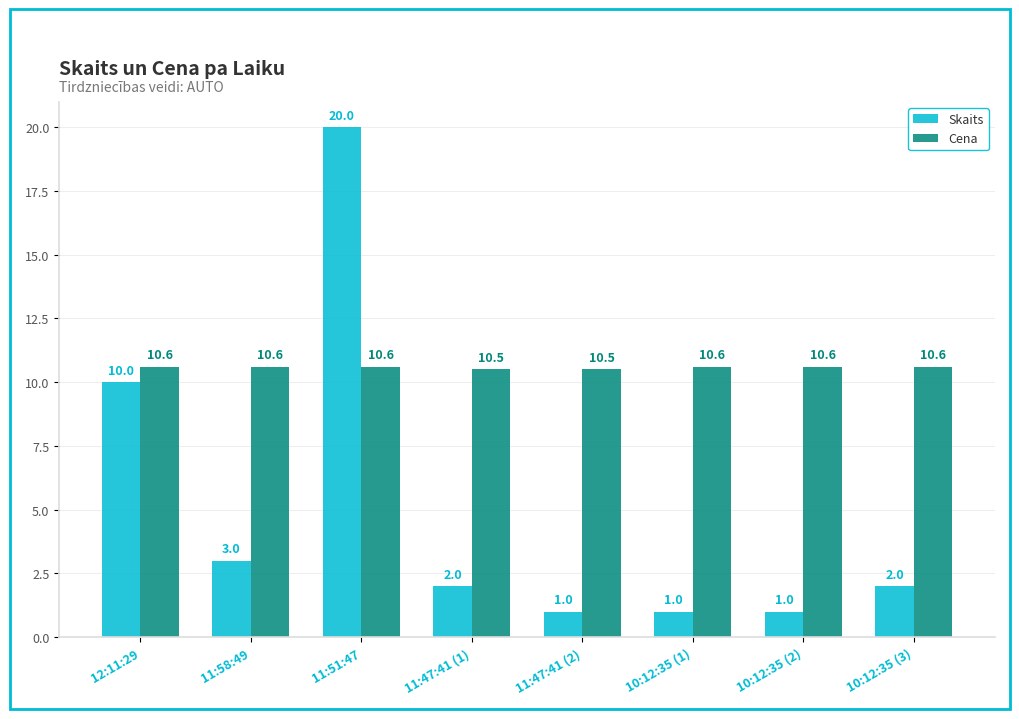

How many data points does each series have?

8